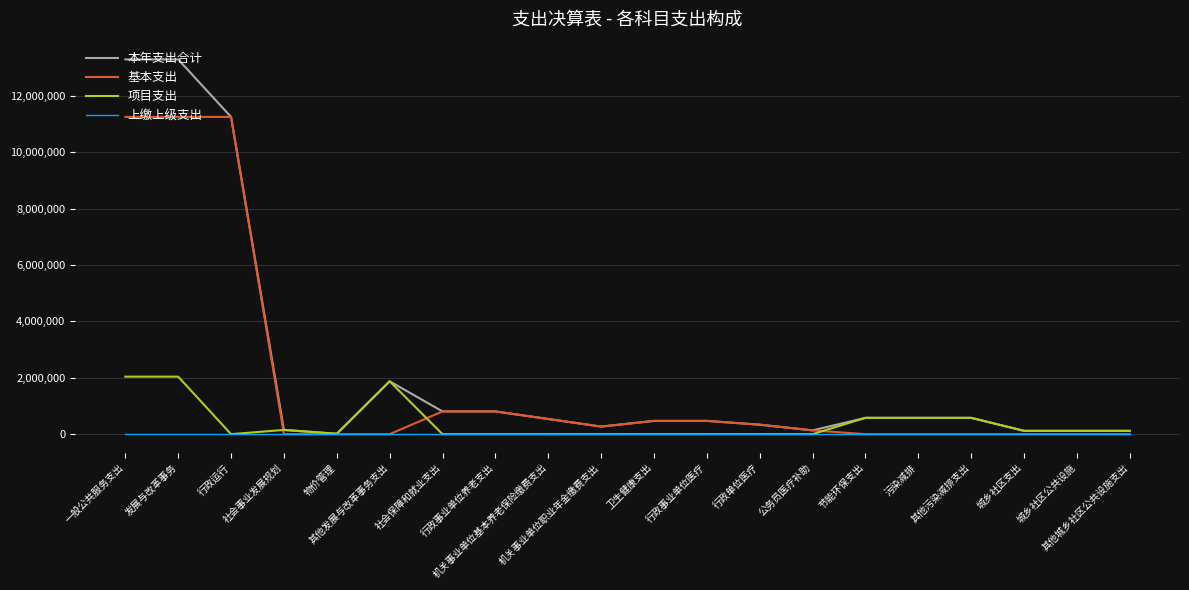

What is the highest value of the 项目支出 series?

2039571.7